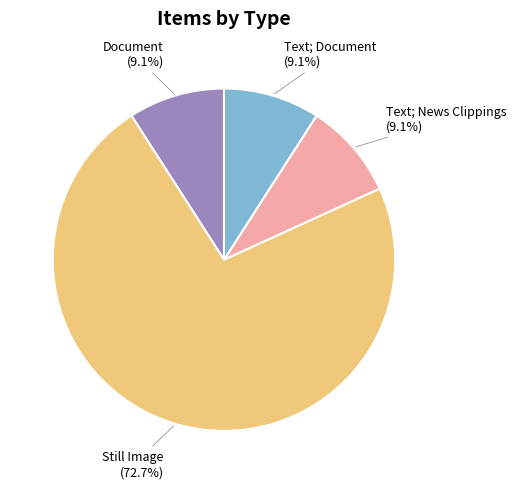

What percentage is the Document slice, to the nearest percent?

9%